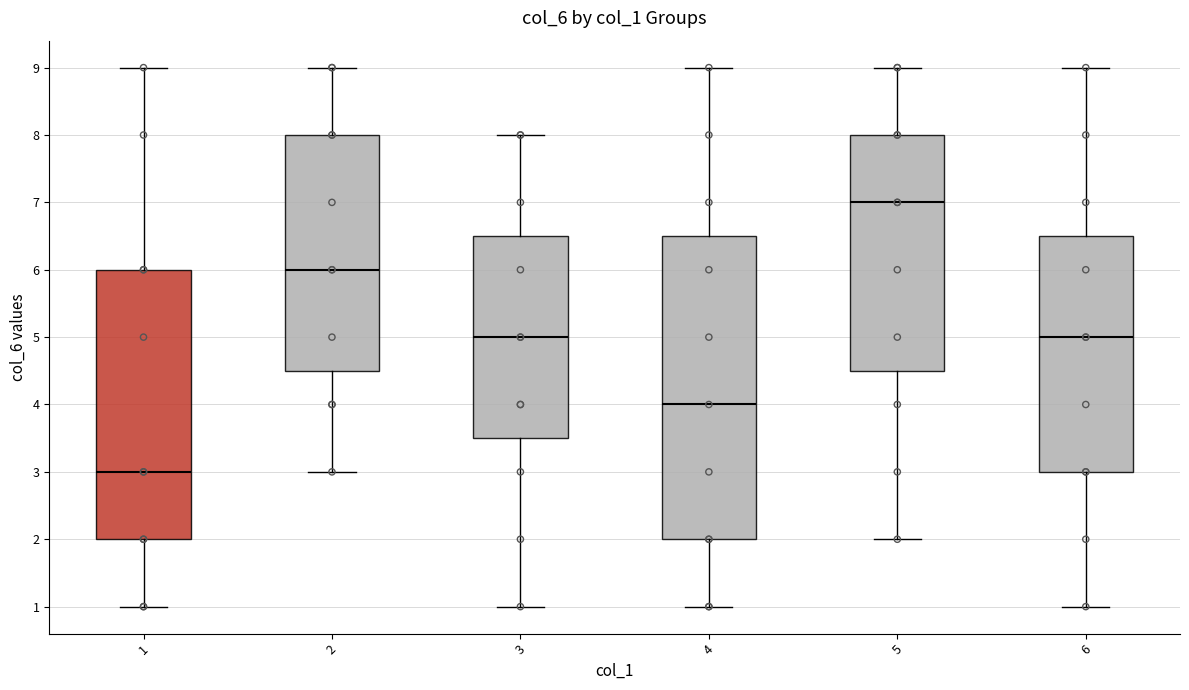

Reading left to right, transcribe this box plot: for each box, give where its median line is, the range the box spans, and where its two whiskers end, as read against the y-axis. The values are not printed on the chart, so give them approximately, as read against the axis.

1: median 3.0, box 2.0 to 6.0, whiskers 1.0 to 9.0
2: median 6.0, box 4.5 to 8.0, whiskers 3.0 to 9.0
3: median 5.0, box 3.5 to 6.5, whiskers 1.0 to 8.0
4: median 4.0, box 2.0 to 6.5, whiskers 1.0 to 9.0
5: median 7.0, box 4.5 to 8.0, whiskers 2.0 to 9.0
6: median 5.0, box 3.0 to 6.5, whiskers 1.0 to 9.0